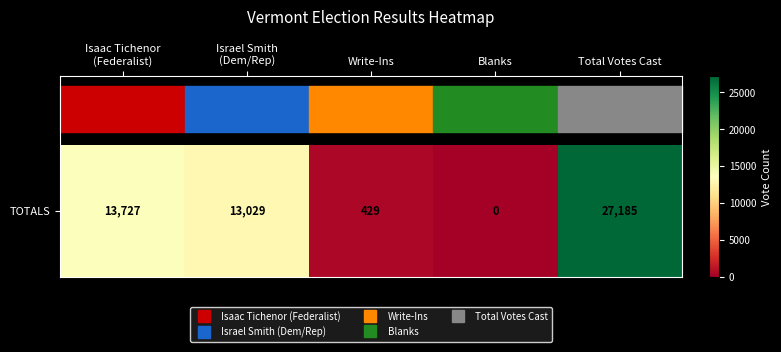

Which category has the lowest value across all series?

Blanks